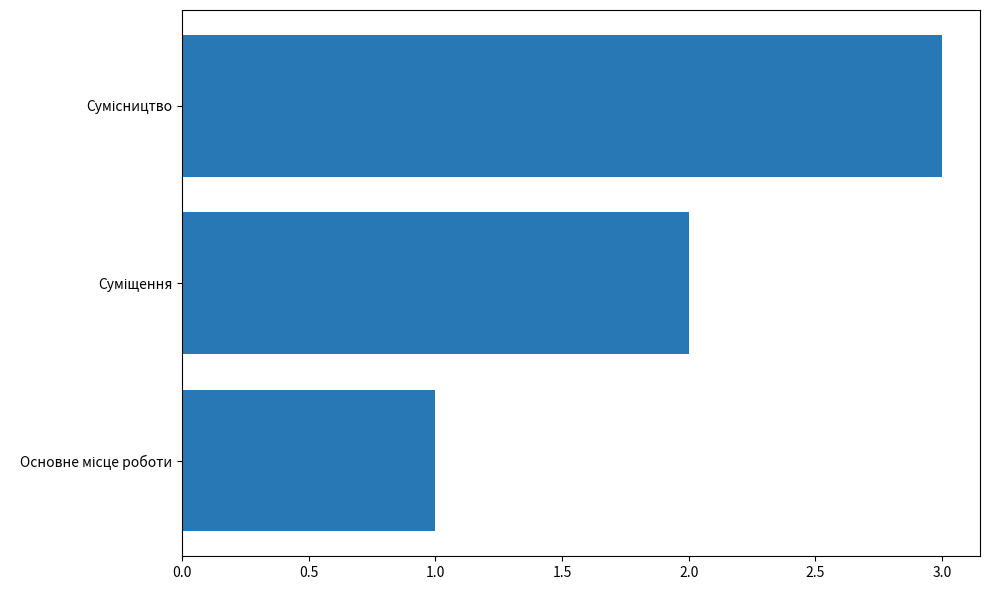

What is the sum of all values?

6